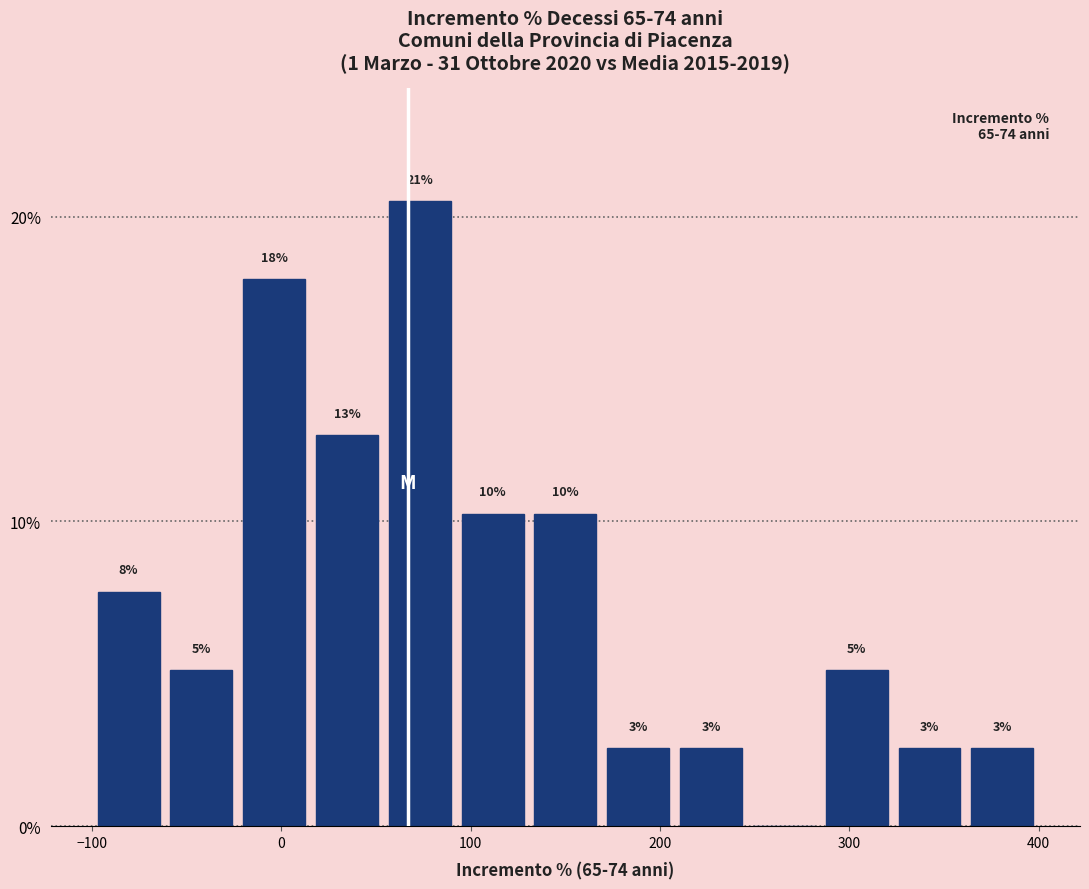

Read against the x-axis, roughly where is the centre of the tallest bar?

70